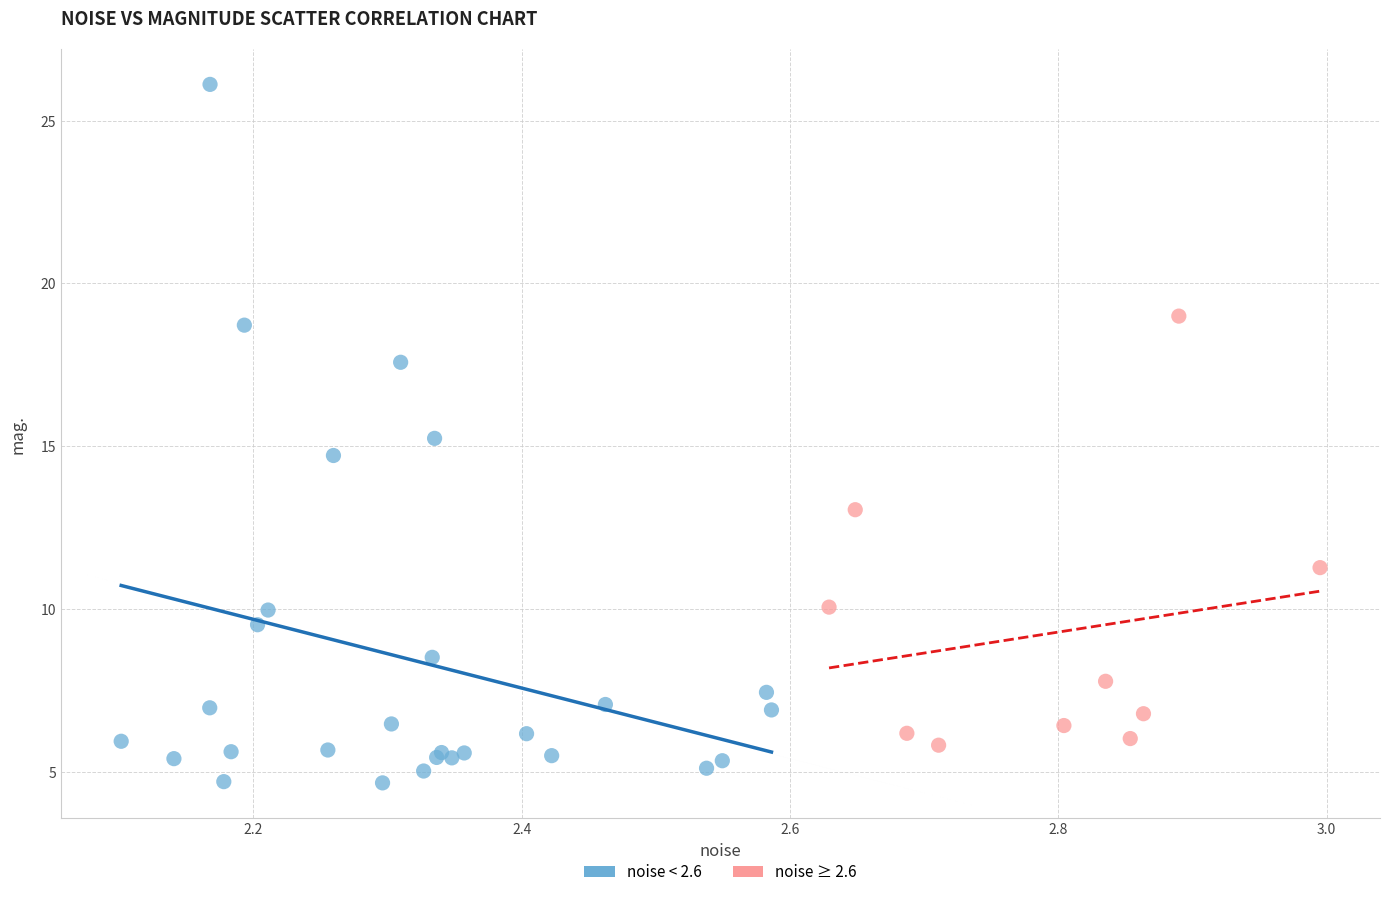

Which series reaches the maximum Y coordinate?

noise < 2.6